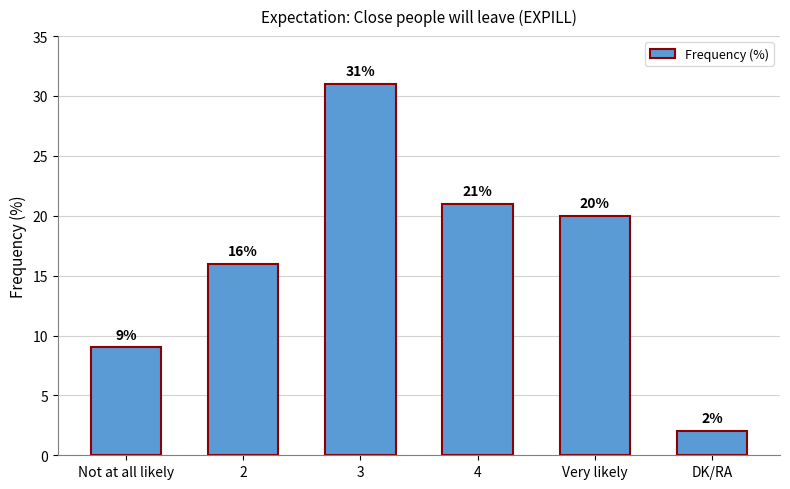

Reading left to right, list all the values displayed in this chart.

Not at all likely=9	2=16	3=31	4=21	Very likely=20	DK/RA=2